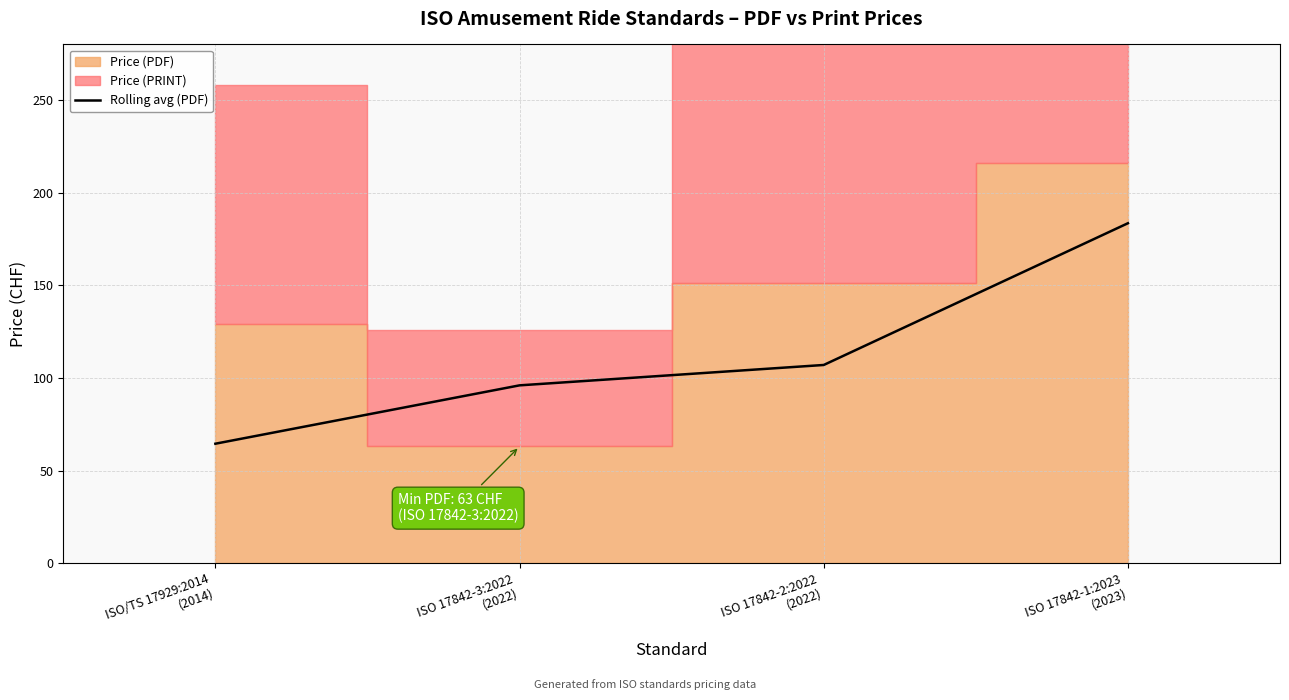

True or false: Rolling avg (PDF) has more than 0 interior local peaks.

False